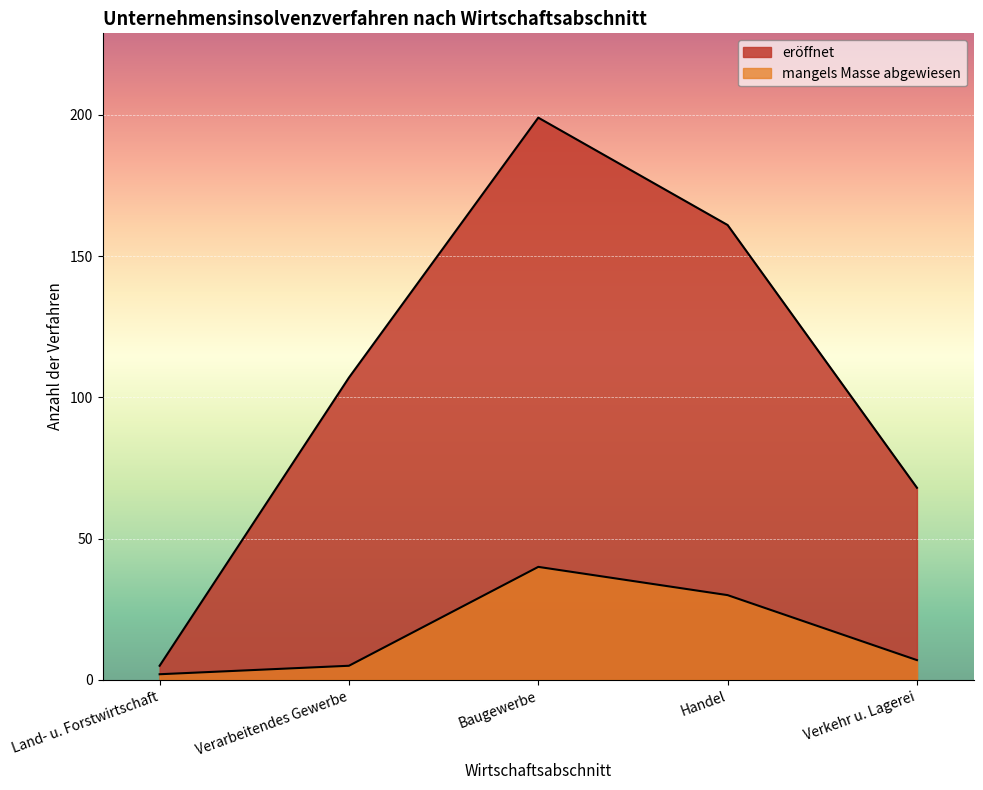

Does the chart display data point markers on the line(s)?

No